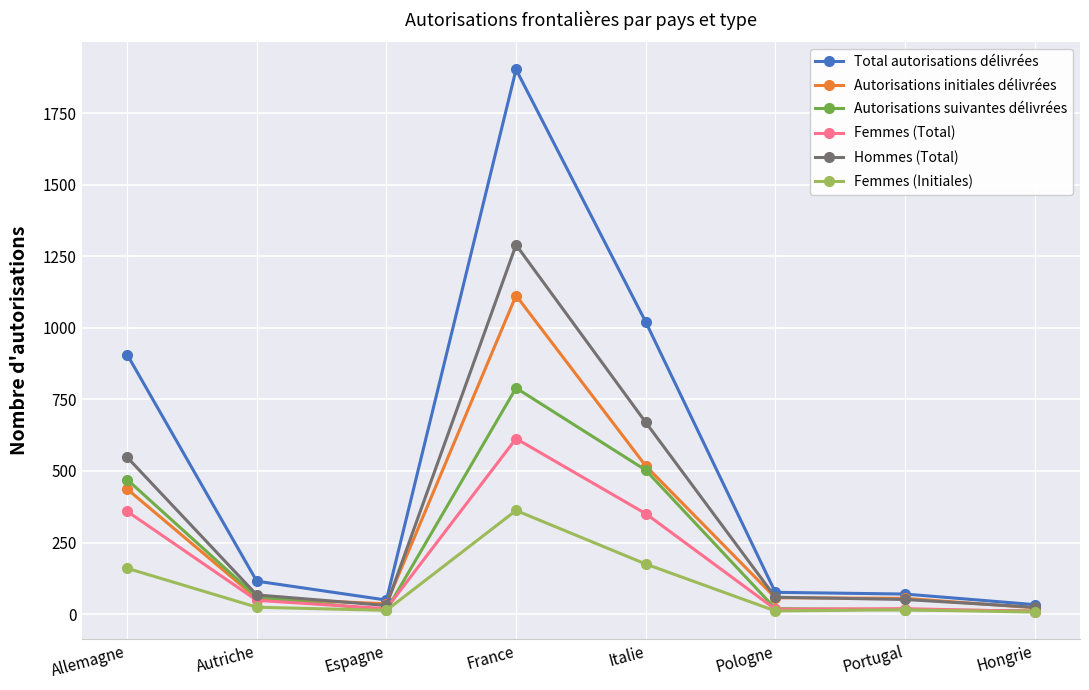

Between Italie and Pologne, which series saw the biggest shift?

Total autorisations délivrées